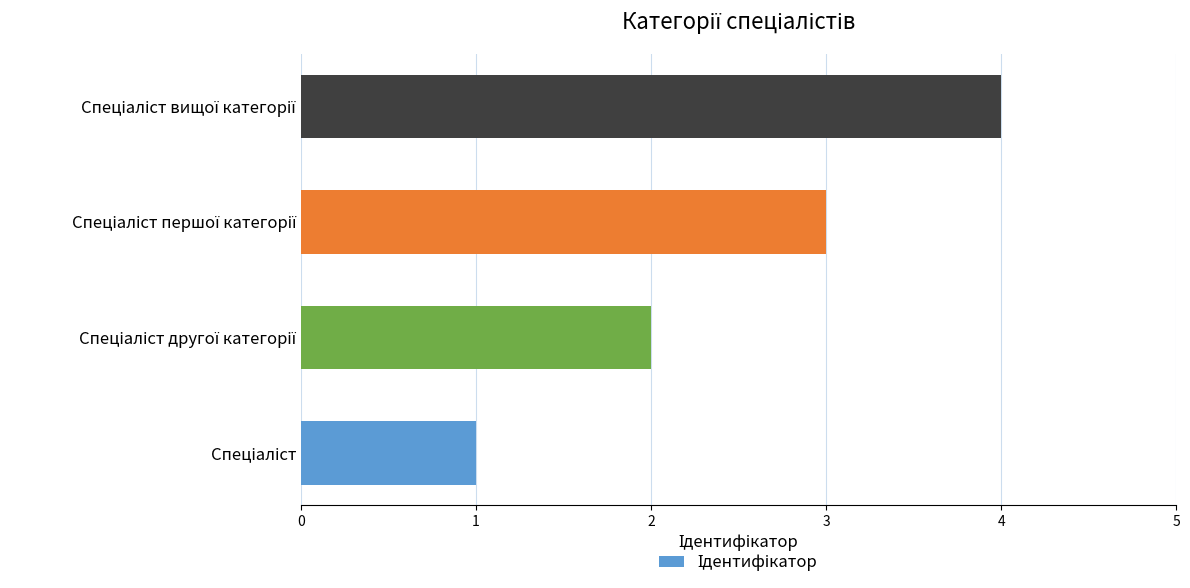

What is the sum of all values?

10